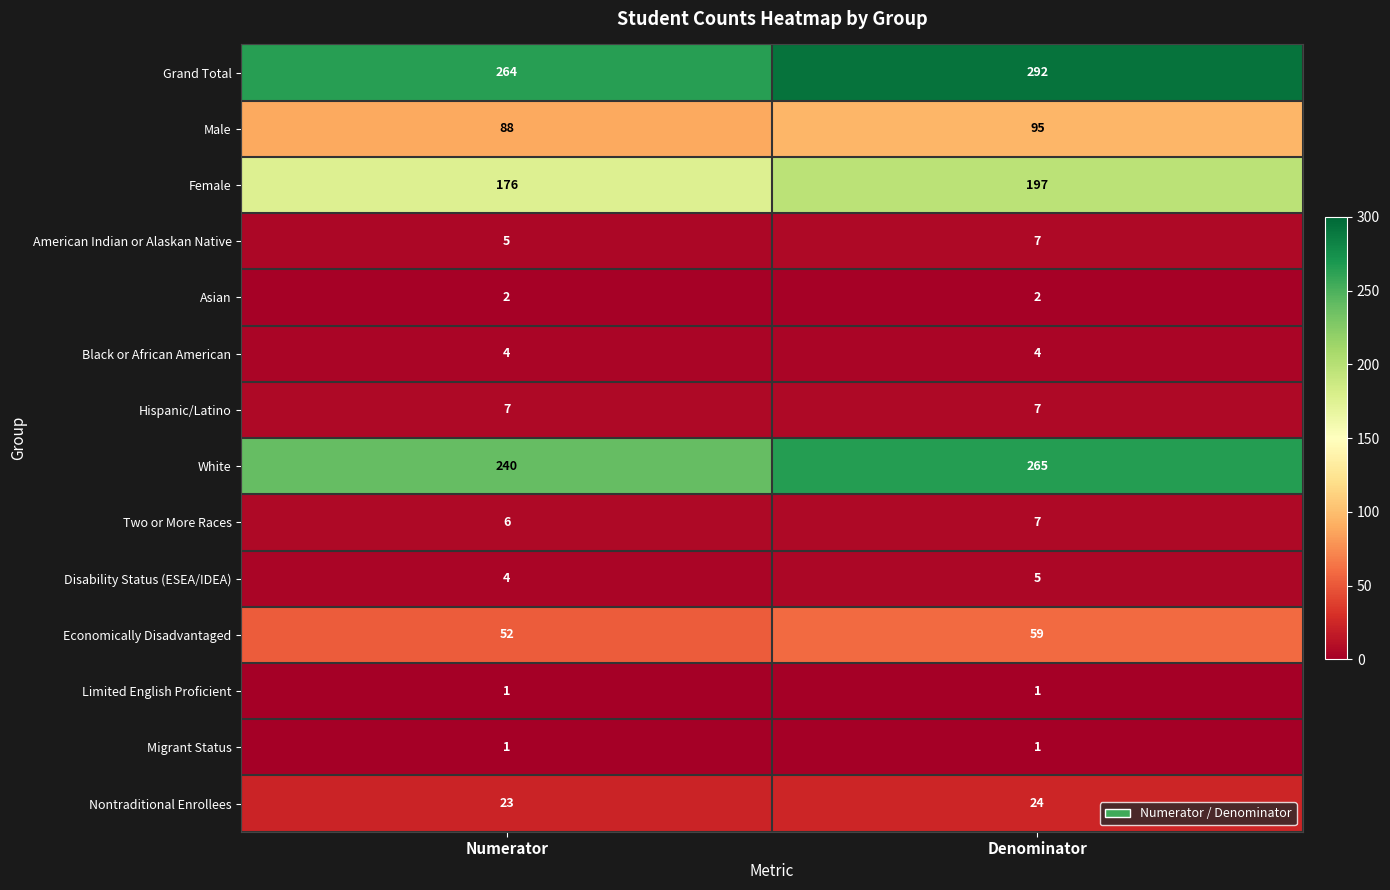

What value does the White series have at Denominator?

265